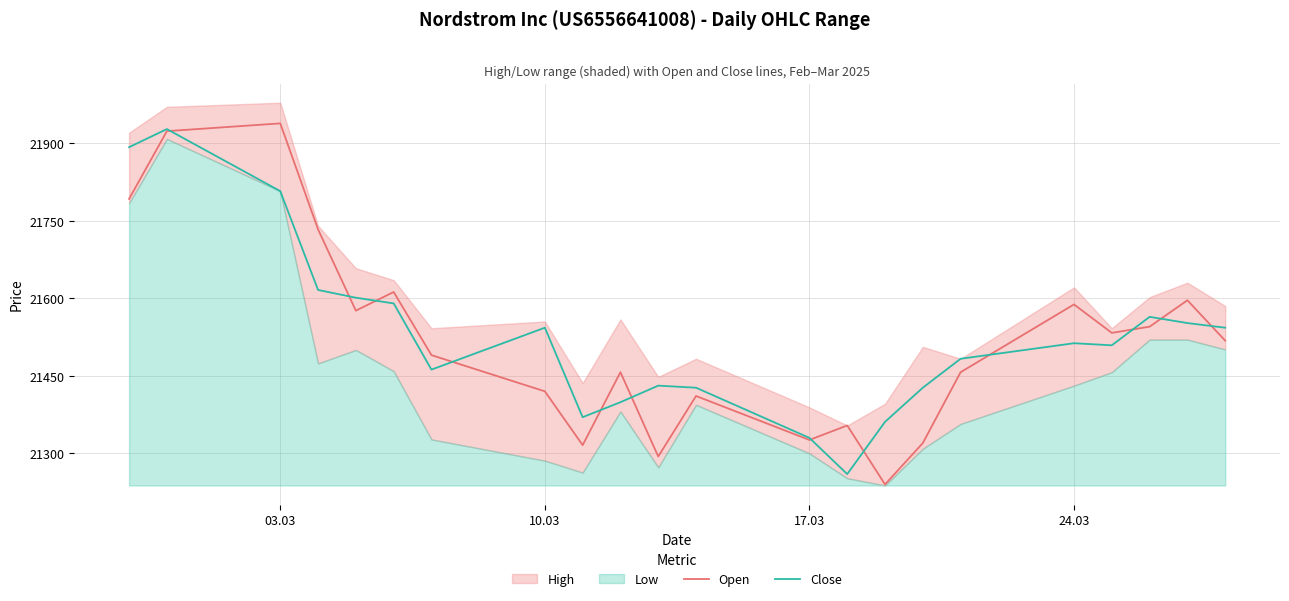

What is the lowest value of the Close series?

21260